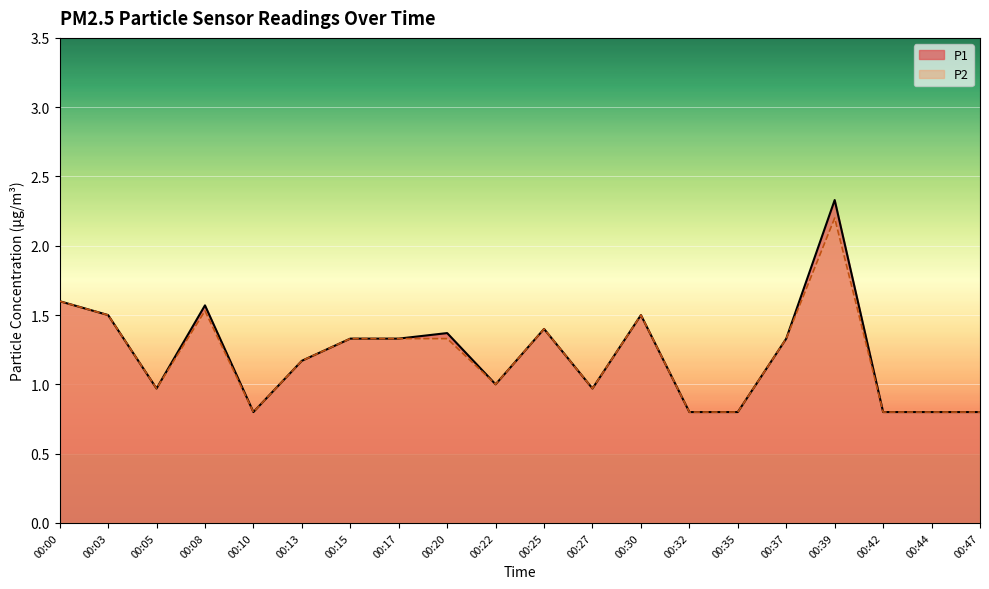

Rank the categories by P2 value from highest to lowest.

00:39, 00:00, 00:08, 00:03, 00:30, 00:25, 00:15, 00:17, 00:20, 00:37, 00:13, 00:22, 00:05, 00:27, 00:10, 00:32, 00:35, 00:42, 00:44, 00:47